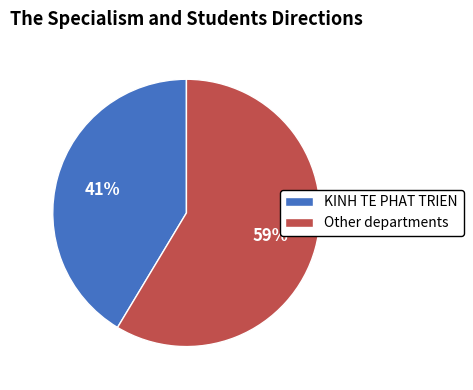

Is it true that KINH TE PHAT TRIEN is 41% of the pie?

True